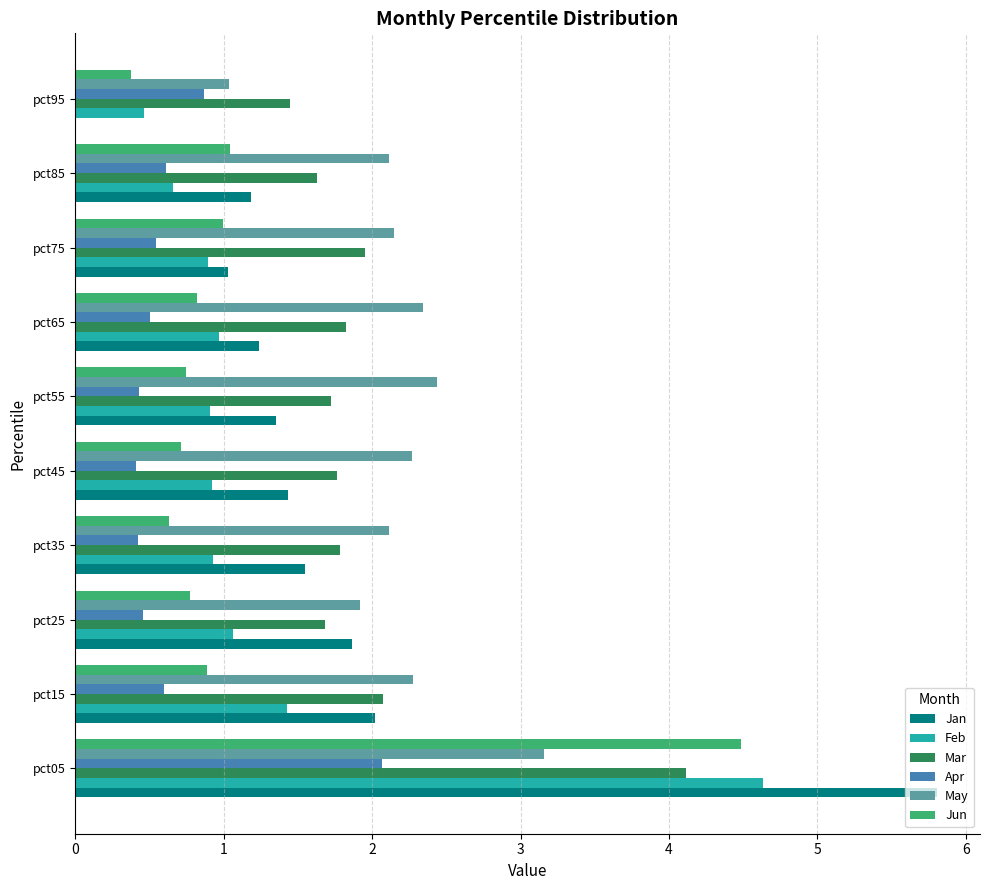

True or false: May has a value of 2.3 at pct45.

True